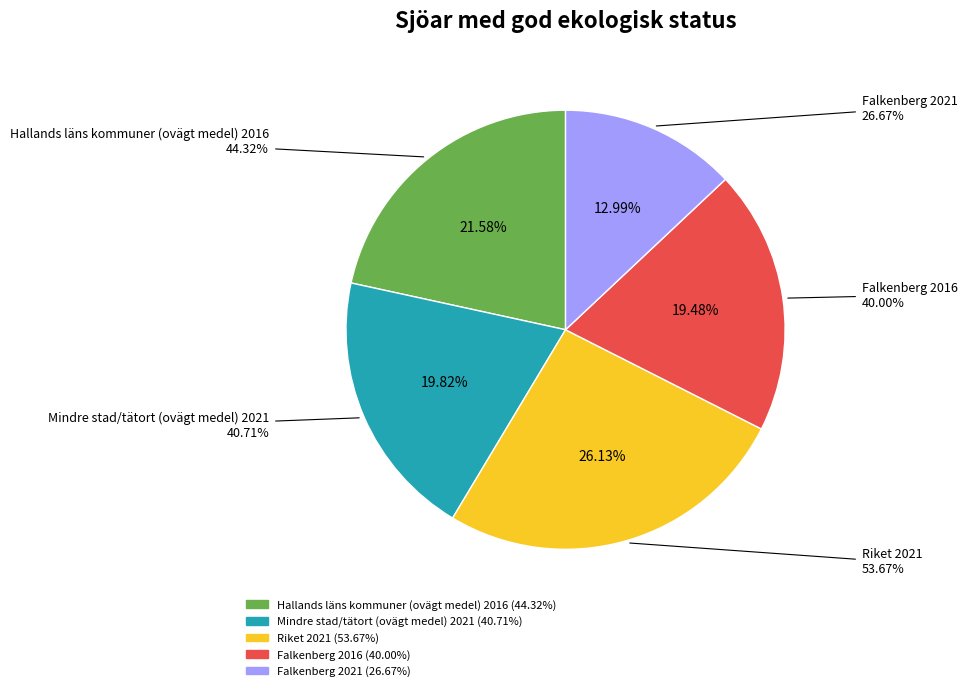

What is the largest slice in the pie chart?

Riket 2021